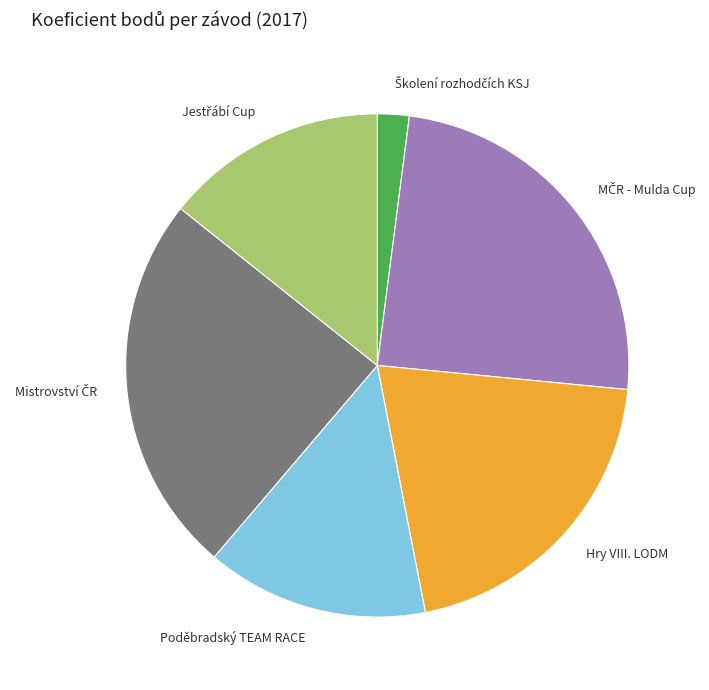

Does any single category account for the majority?

No